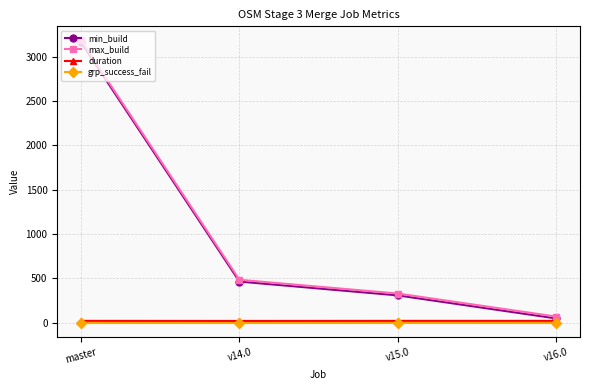

The value of max_build at v14.0 is 485.0. True or false?

True